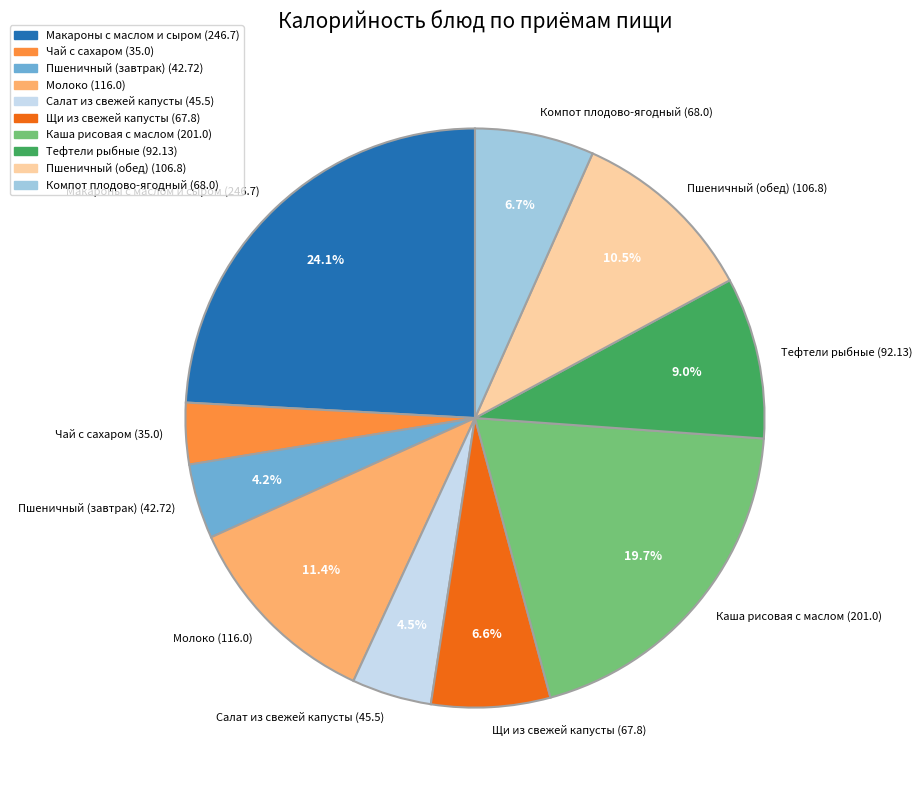

To the nearest percent, what is the average slice percentage?

10%